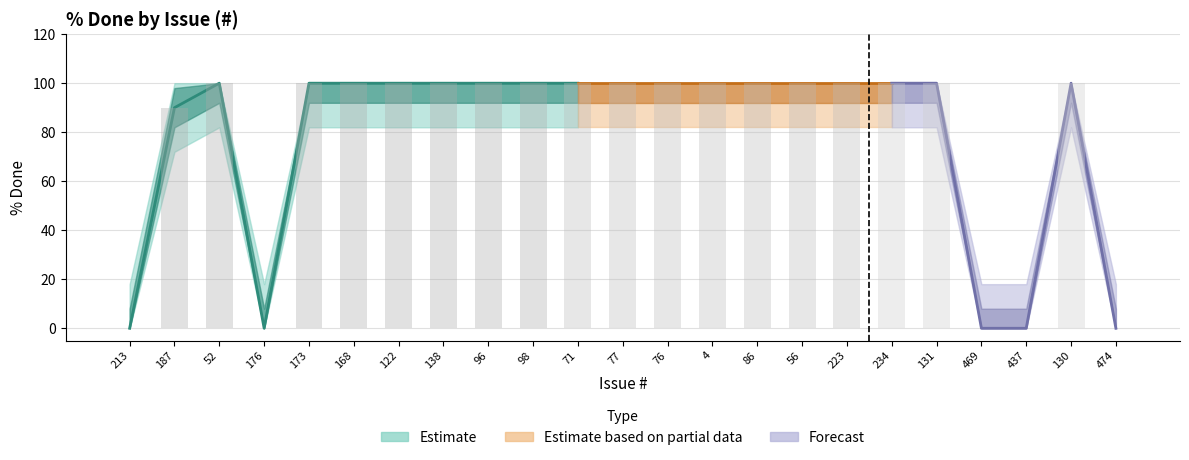

What position from the right is 168?

18